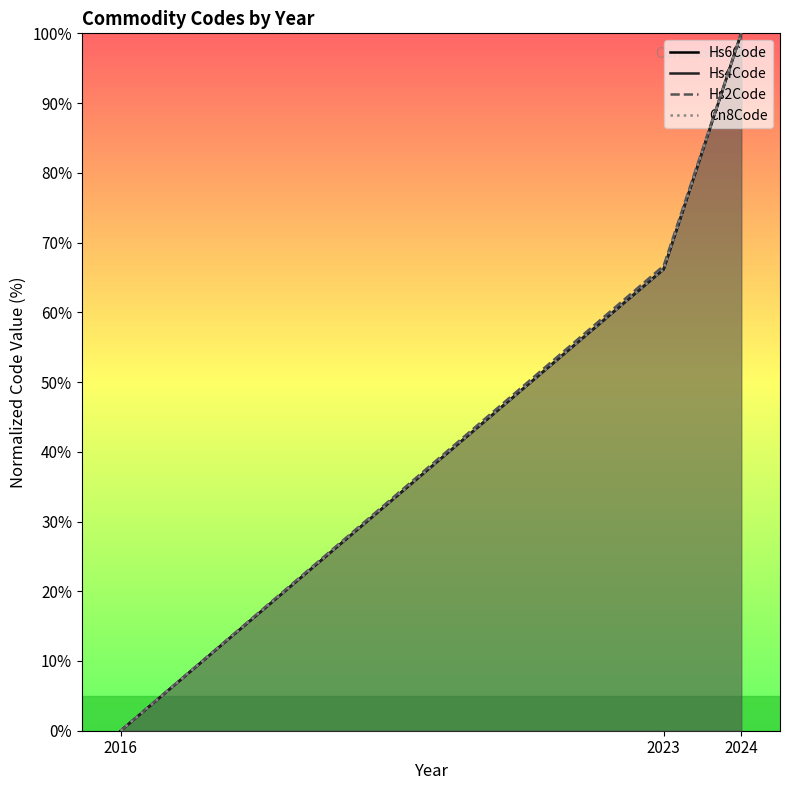

Reading left to right, list all the values displayed in this chart.

Hs6Code: 2016=0.0	2023=66.2	2024=100.0
Hs4Code: 2016=0.0	2023=66.2	2024=100.0
Hs2Code: 2016=0.0	2023=66.7	2024=100.0
Cn8Code: 2016=0.0	2023=66.2	2024=100.0